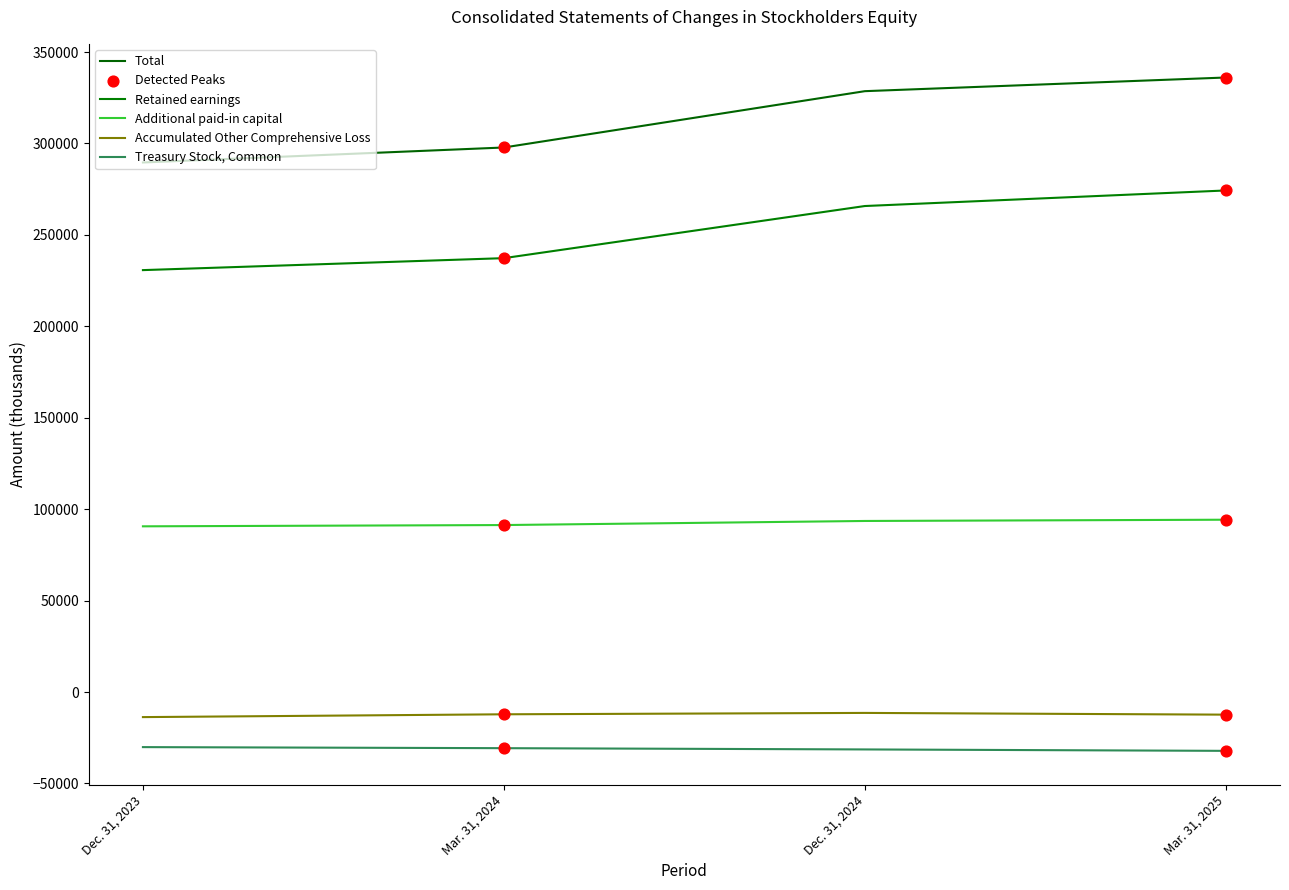

Does the chart have visible grid lines?

No